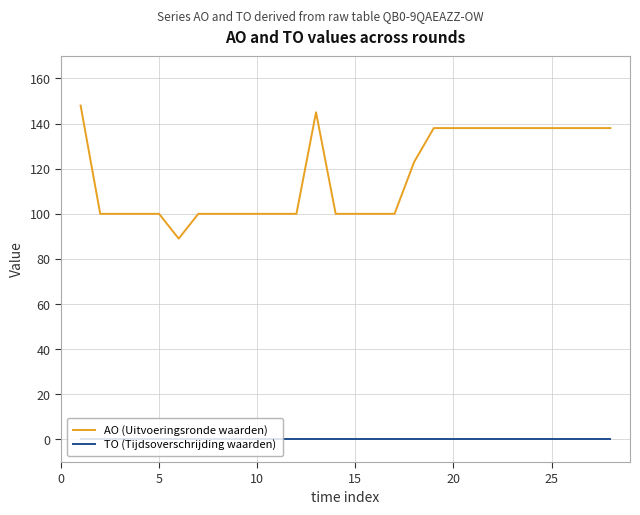

Which series has the largest total across all categories?

AO (Uitvoeringsronde waarden)